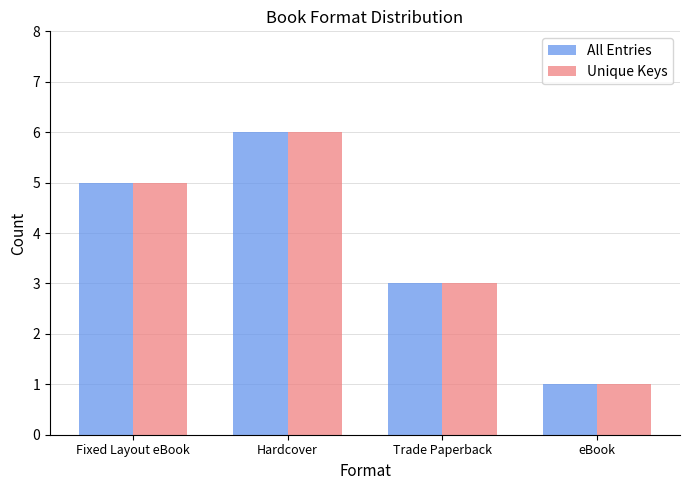

Does the chart contain any negative values?

No